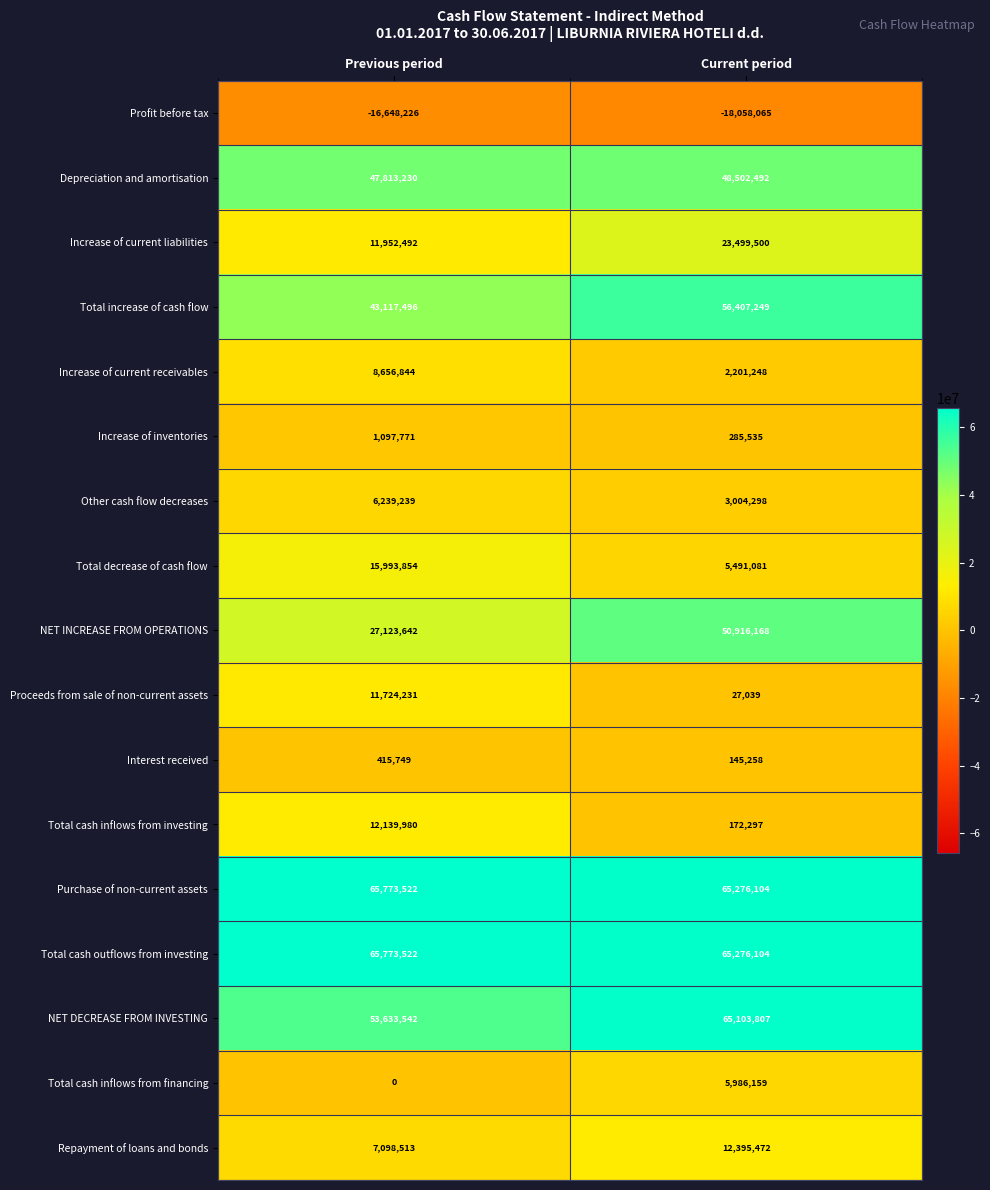

Where is Repayment of loans and bonds nearest to the value 9746992?

Previous period